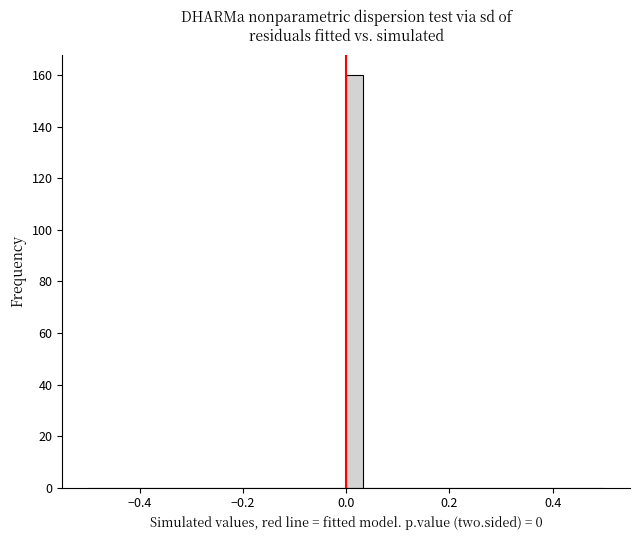

Around what value on the x-axis is the tallest bar? Give the approximate position of its centre, as read against the axis.

0.02